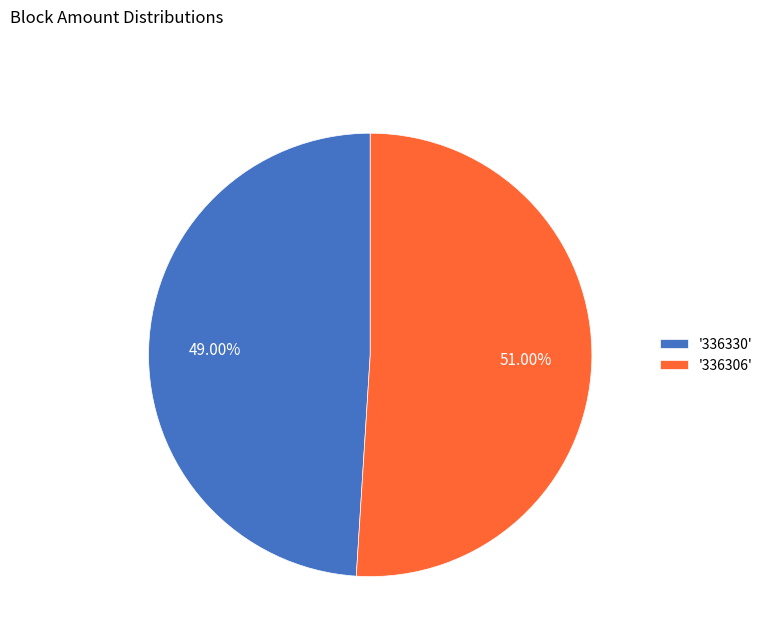

Do '336306' and '336330' together represent more than half of the pie?

Yes